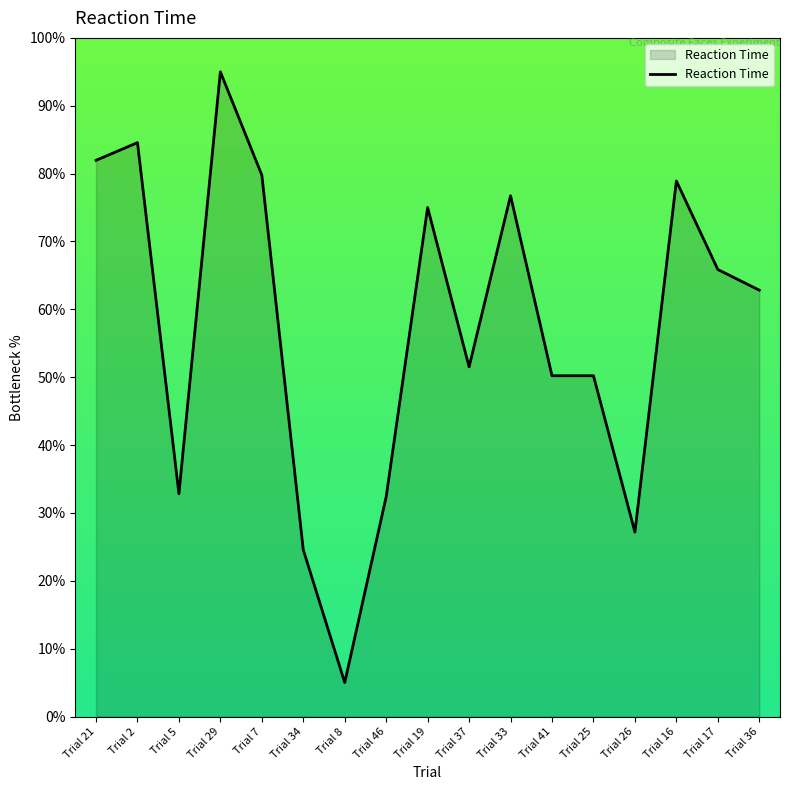

Reading right to left, transcribe all the data shown in this chart.

Trial 36=62.8	Trial 17=65.9	Trial 16=78.9	Trial 26=27.2	Trial 25=50.2	Trial 41=50.2	Trial 33=76.7	Trial 37=51.5	Trial 19=75.0	Trial 46=32.4	Trial 8=5.0	Trial 34=24.6	Trial 7=79.8	Trial 29=95.0	Trial 5=32.8	Trial 2=84.6	Trial 21=82.0